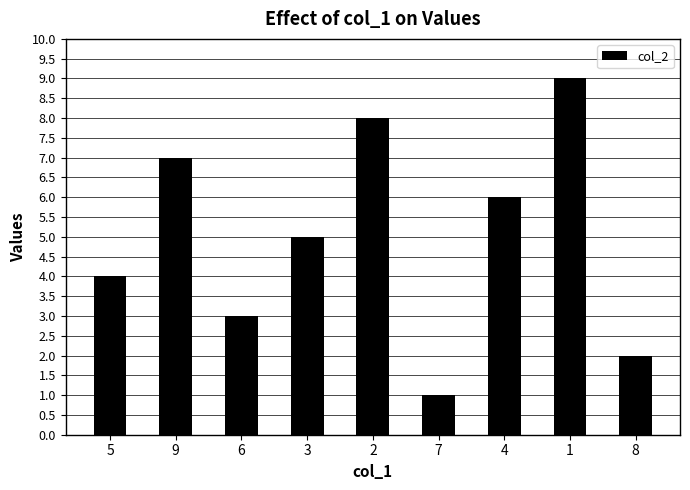

How many bars are there in total?

9